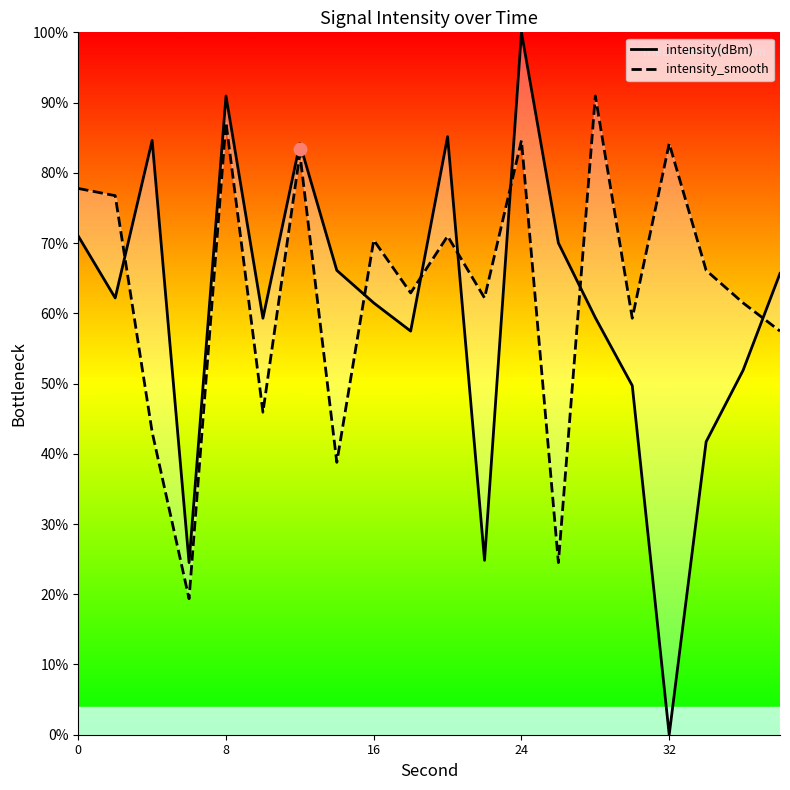

Which series has the largest total across all categories?

intensity_smooth